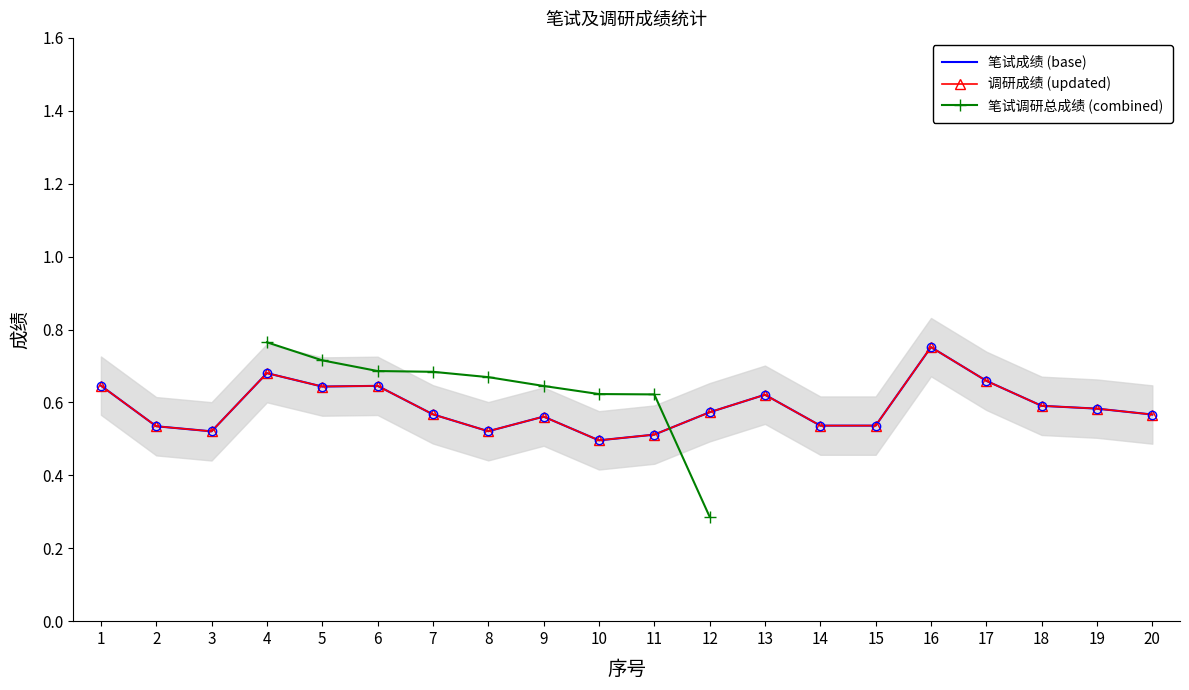

What is the greatest value displayed?

0.8